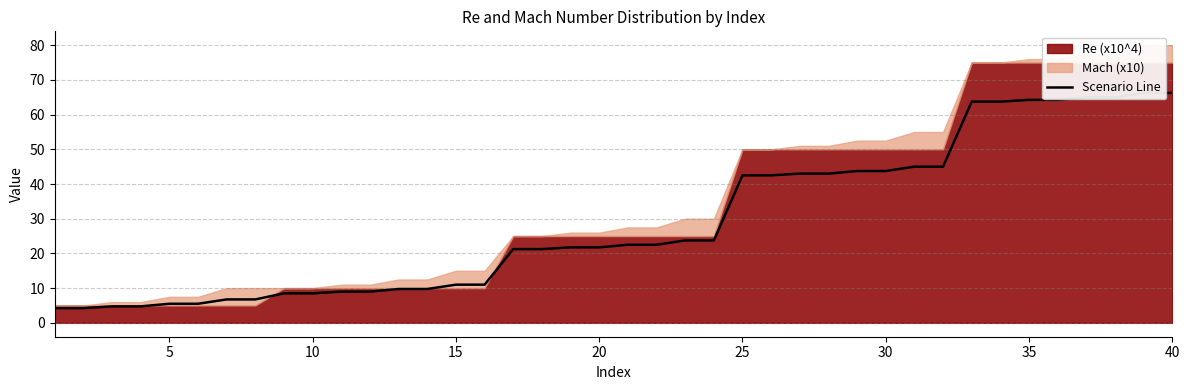

Is it true that the value at 20 is 32.6?

False